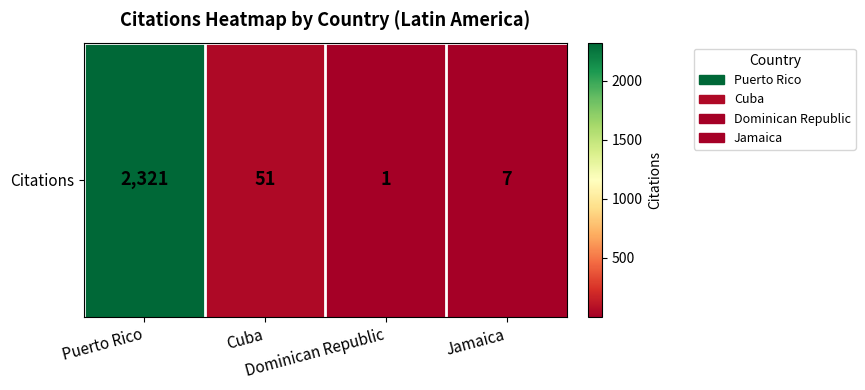

Reading left to right, what are all the values shown in this chart?

2321	51	1	7